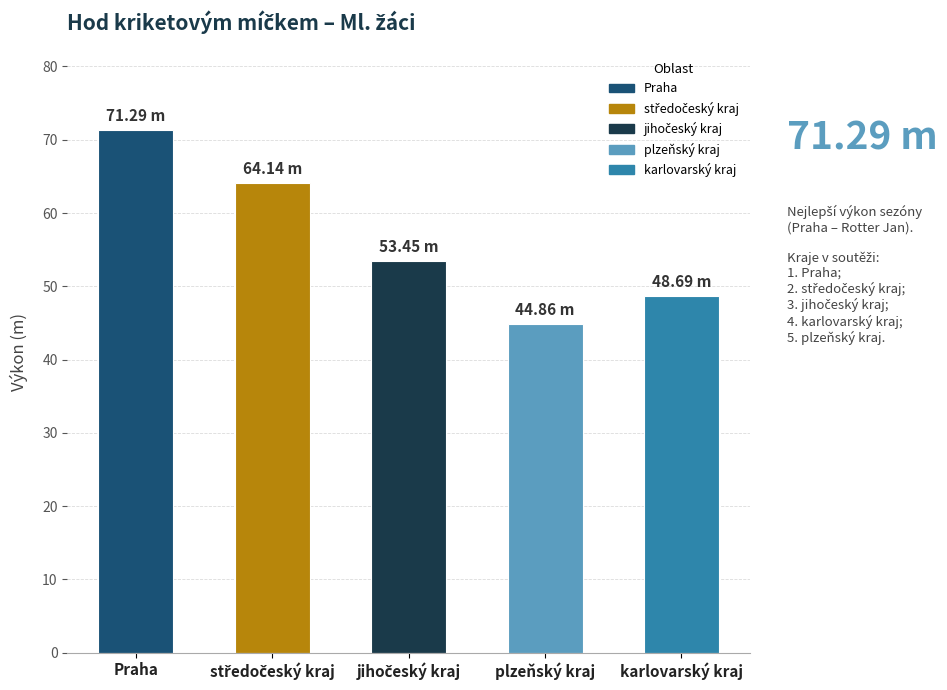

What is the label of the 1st bar from the right?

karlovarský kraj